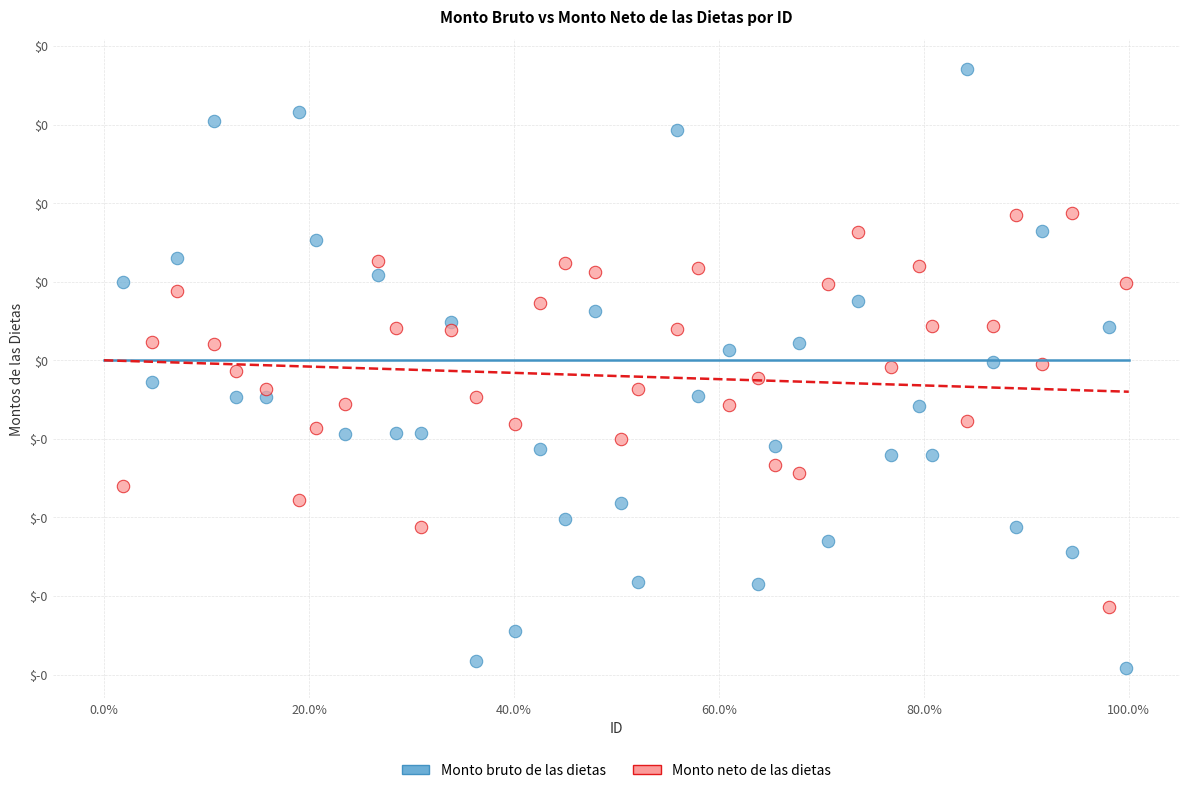

What are all the series names shown in the legend?

Monto bruto de las dietas, Monto neto de las dietas